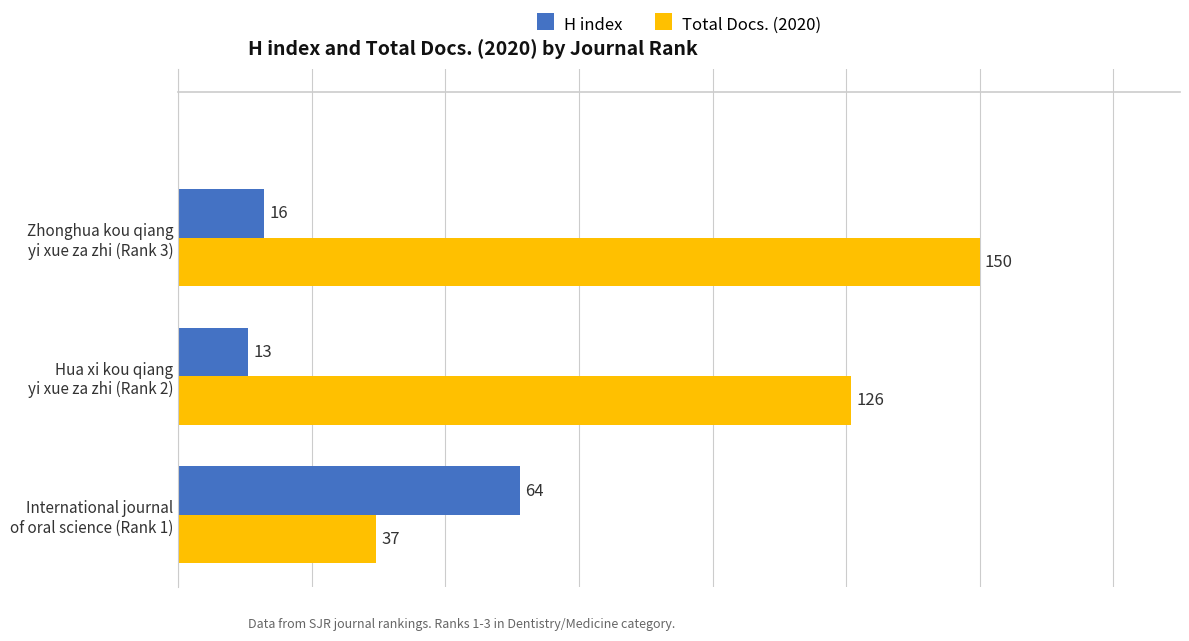

What is the maximum value shown in the chart?

150